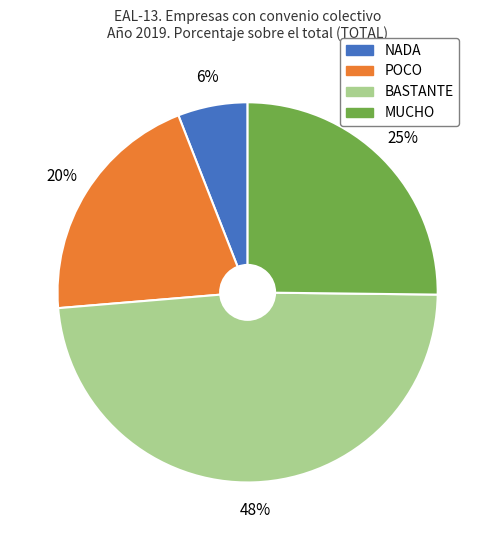

Is it true that BASTANTE is 48% of the pie?

True